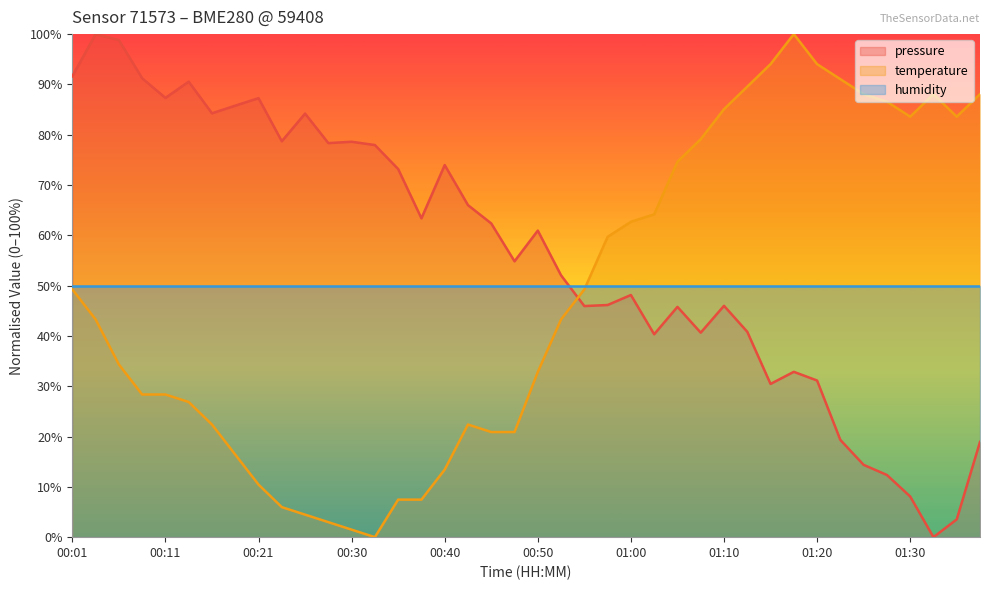

Count the number of data series in this chart.

3